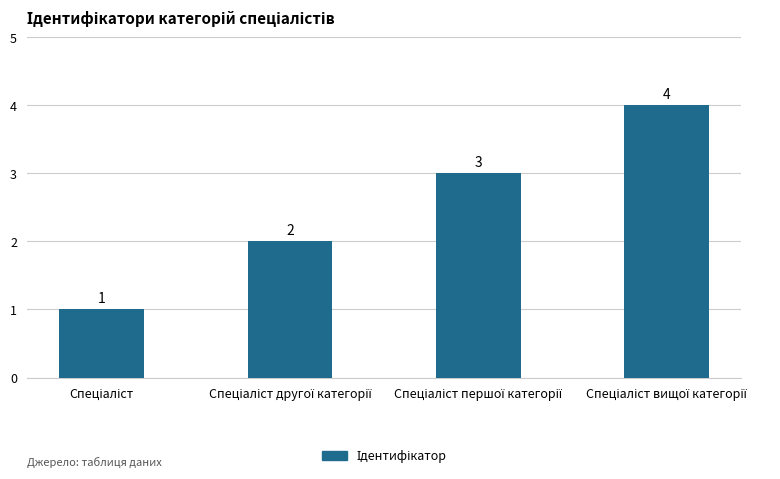

What is the difference between the maximum and minimum values?

3